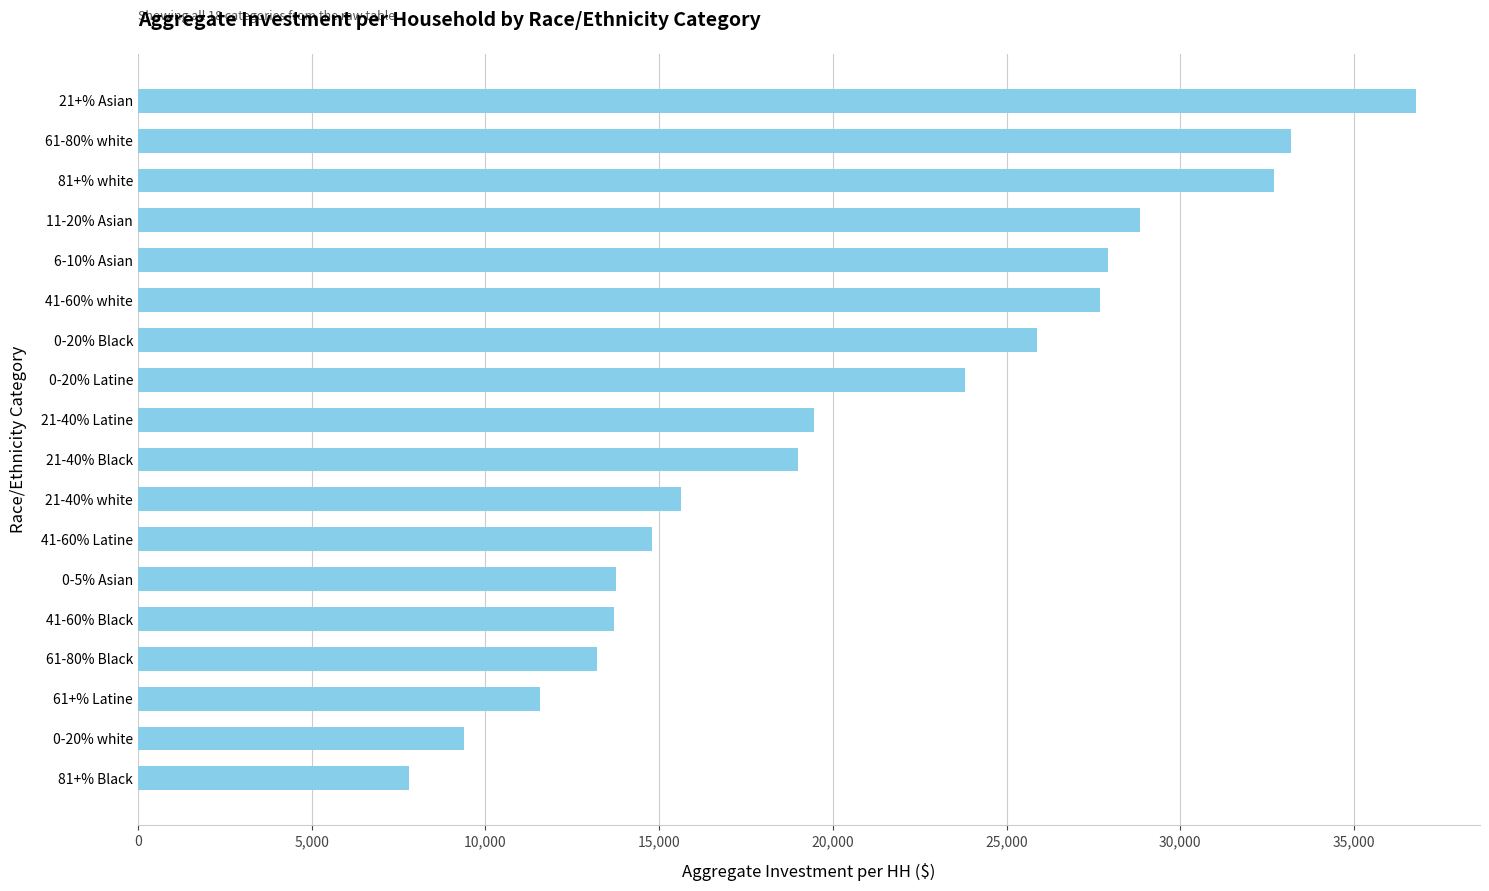

Where is the data nearest to the value 22293?

0-20% Latine